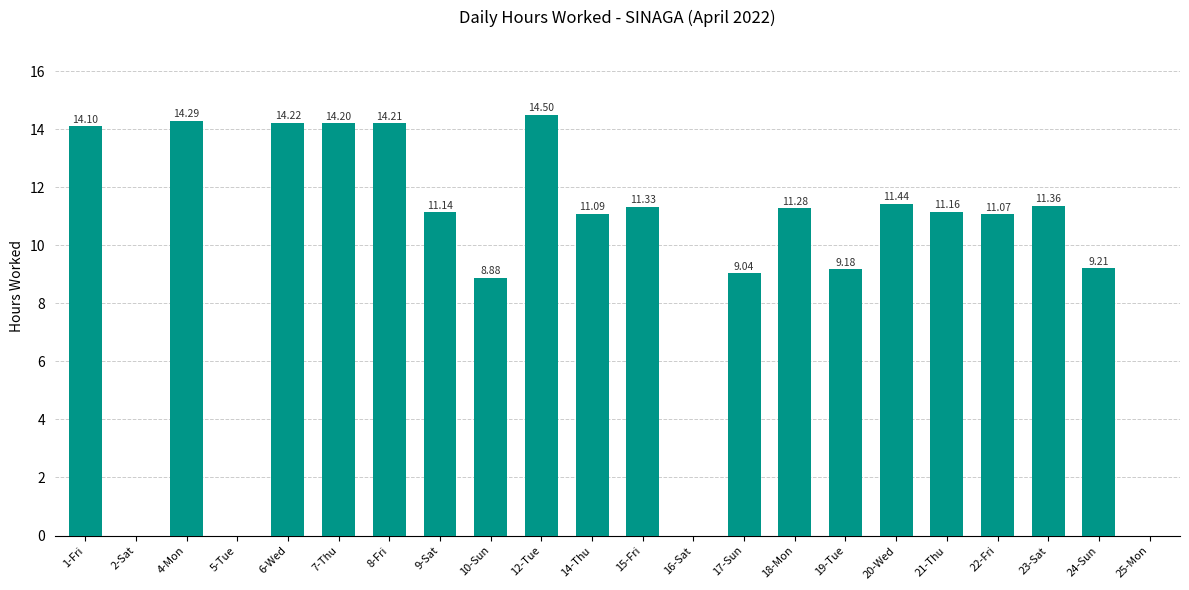

What is the change in value from 10-Sun to 24-Sun?

+0.3